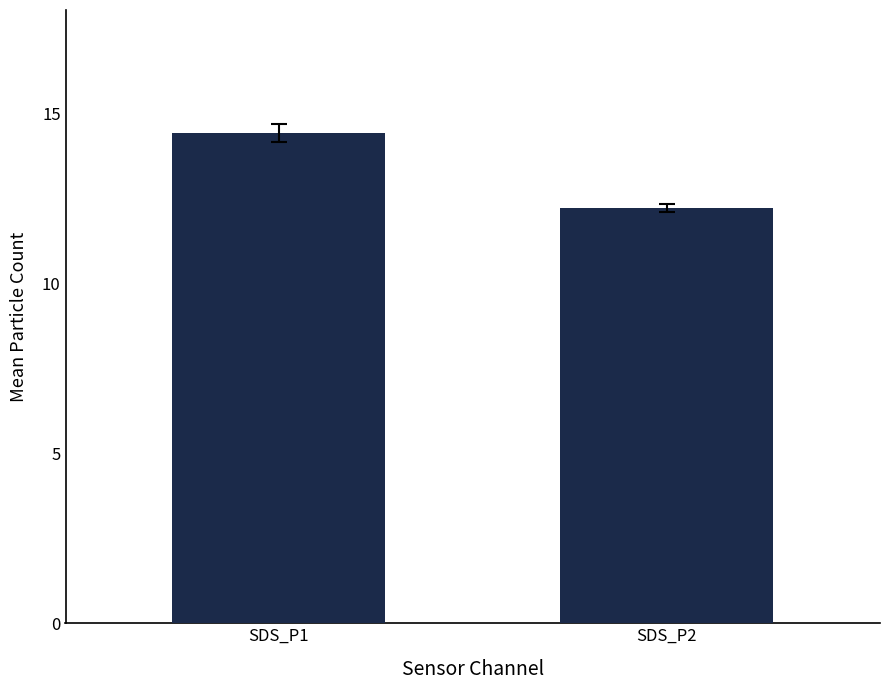

True or false: the data shows 12.2 at SDS_P2.

True